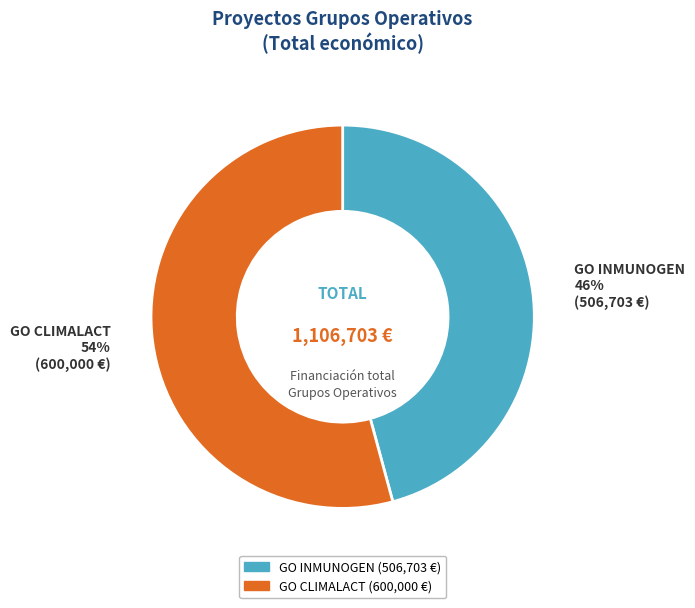

Count the number of slices in the pie.

2